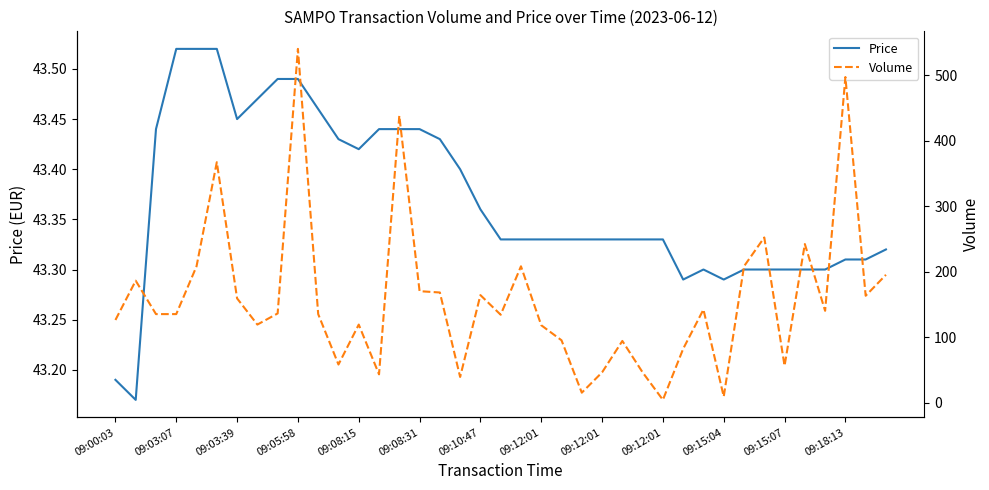

True or false: Price has more than 1 points higher than both neighbors.

False